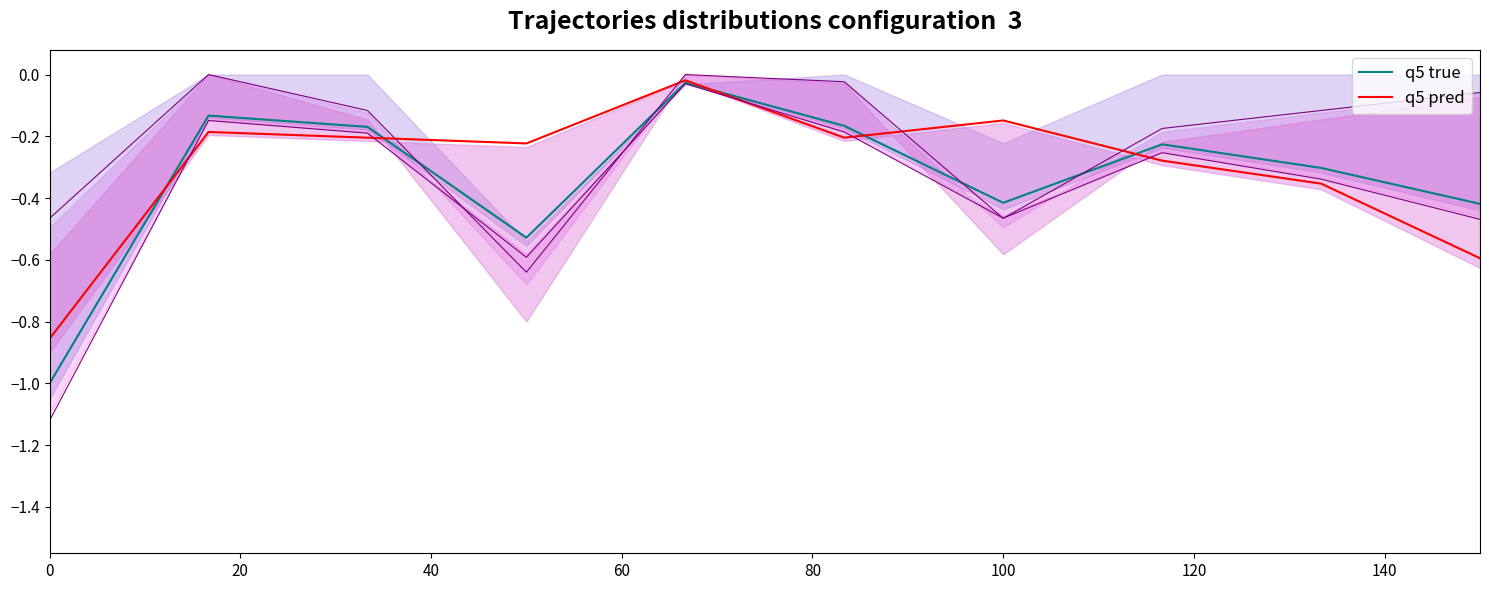

True or false: q5 pred has more than 0 interior local peaks.

True